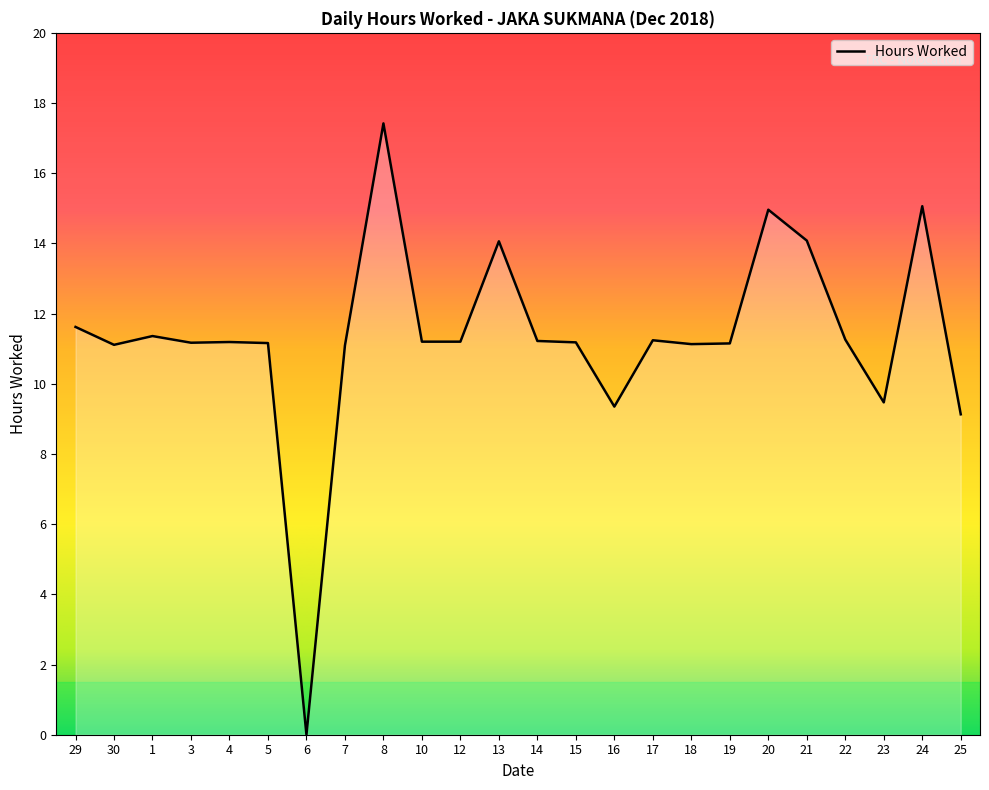

What is the change in value from 3 to 24?

+3.9